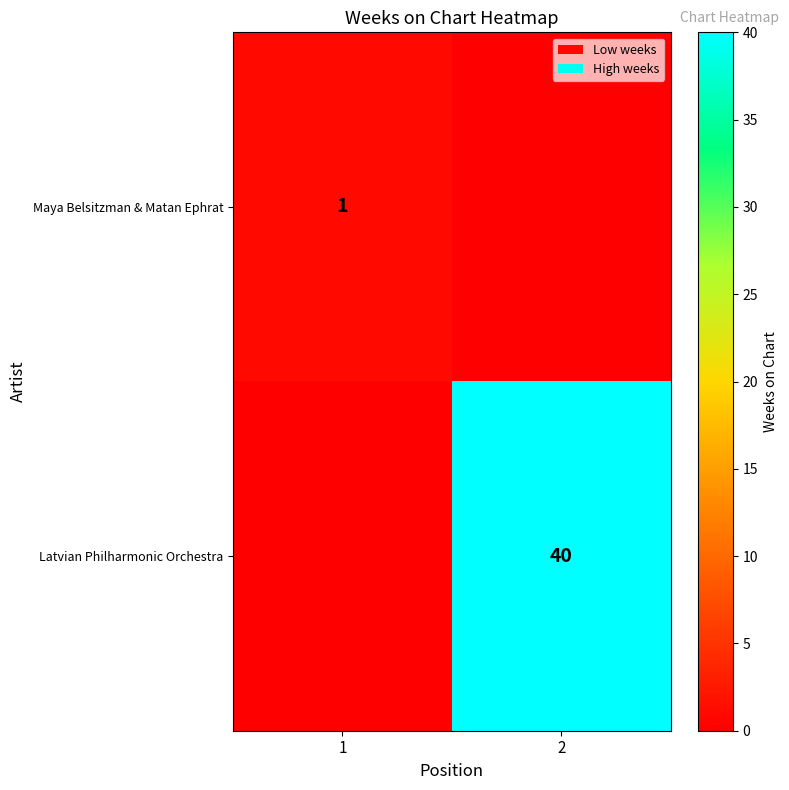

Is the value of Maya Belsitzman & Matan Ephrat at 1 greater than the value of Latvian Philharmonic Orchestra at 2?

No